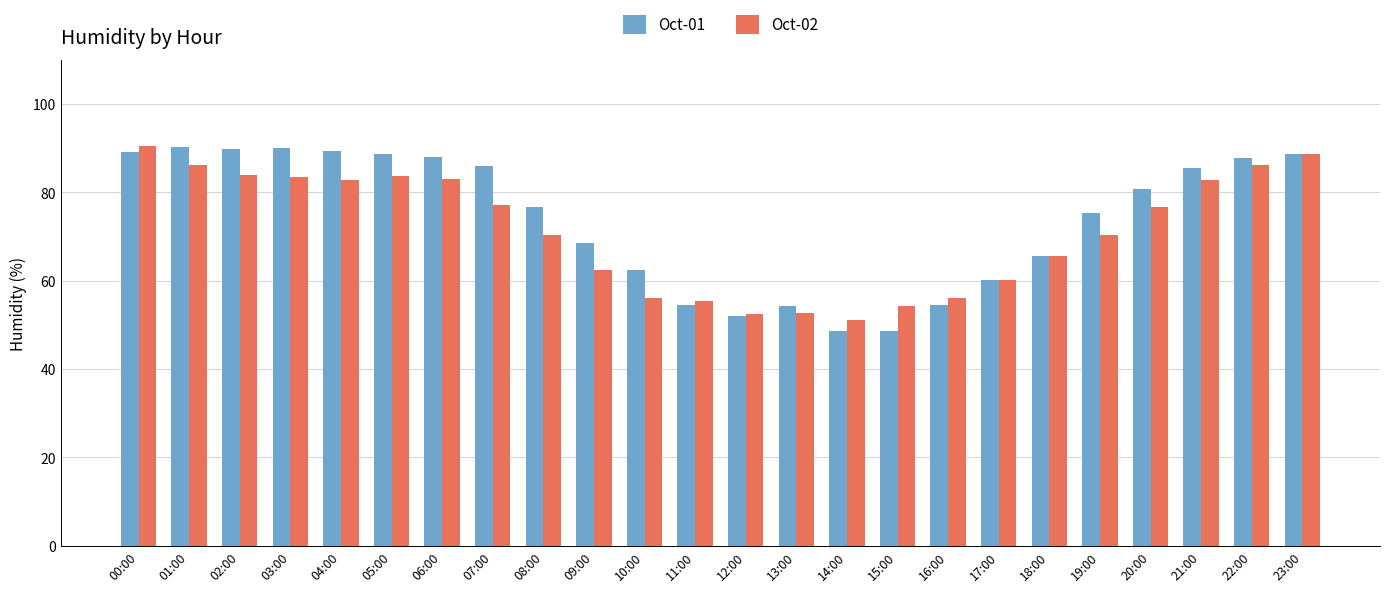

At which label does Oct-01 first exceed 80?

00:00